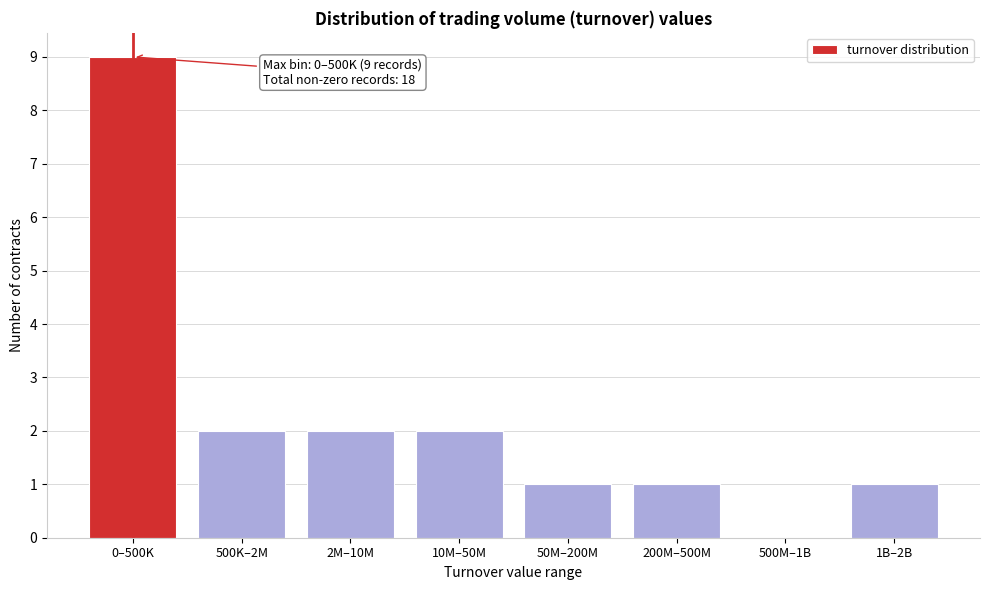

Reading left to right, extract all data points from this chart.

0–500K=9	500K–2M=2	2M–10M=2	10M–50M=2	50M–200M=1	200M–500M=1	500M–1B=0	1B–2B=1